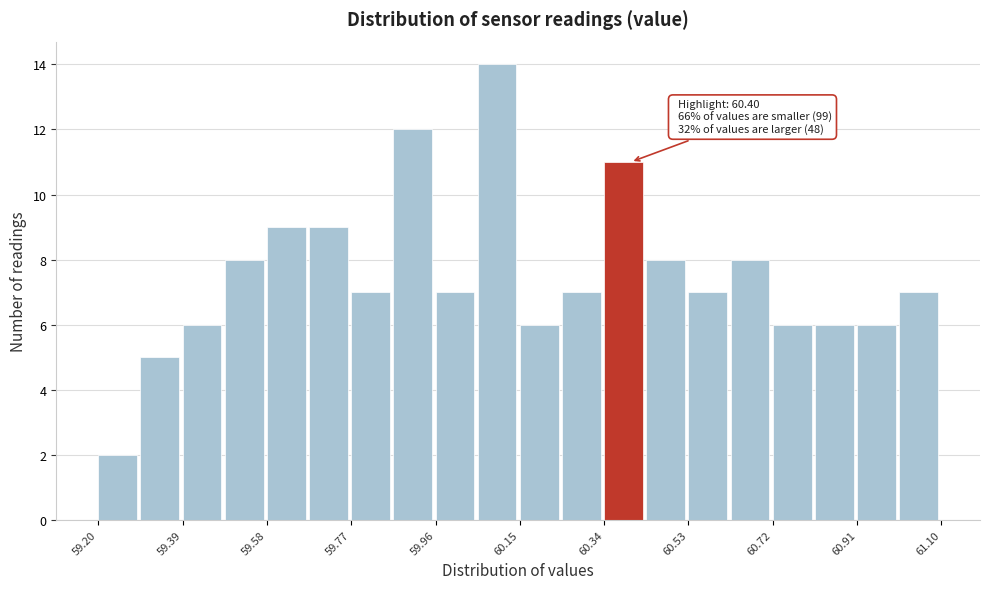

Over which range of the x-axis is the bar tallest?

60.055 to 60.150